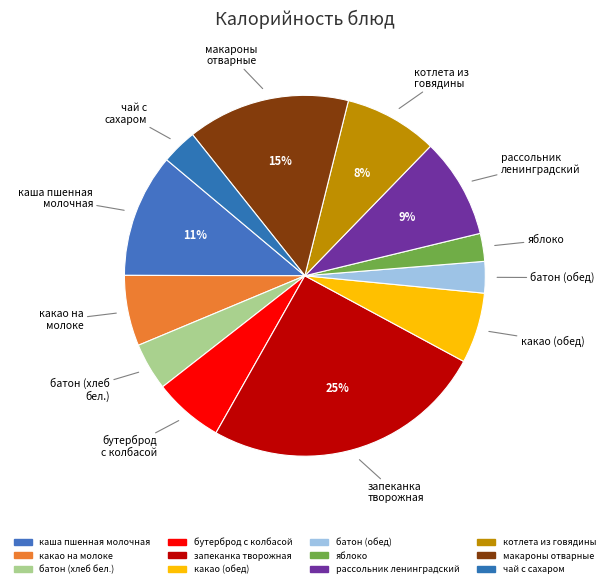

How many slices are in this pie chart?

12